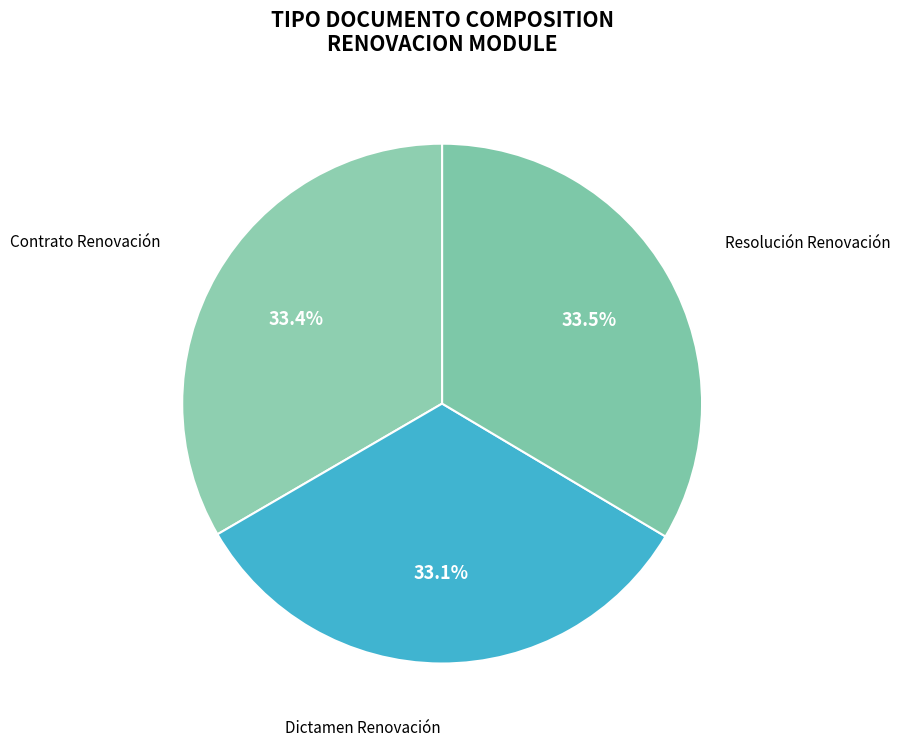

What is the ratio of the value at Dictamen Renovación to the value at Contrato Renovación?

1.0